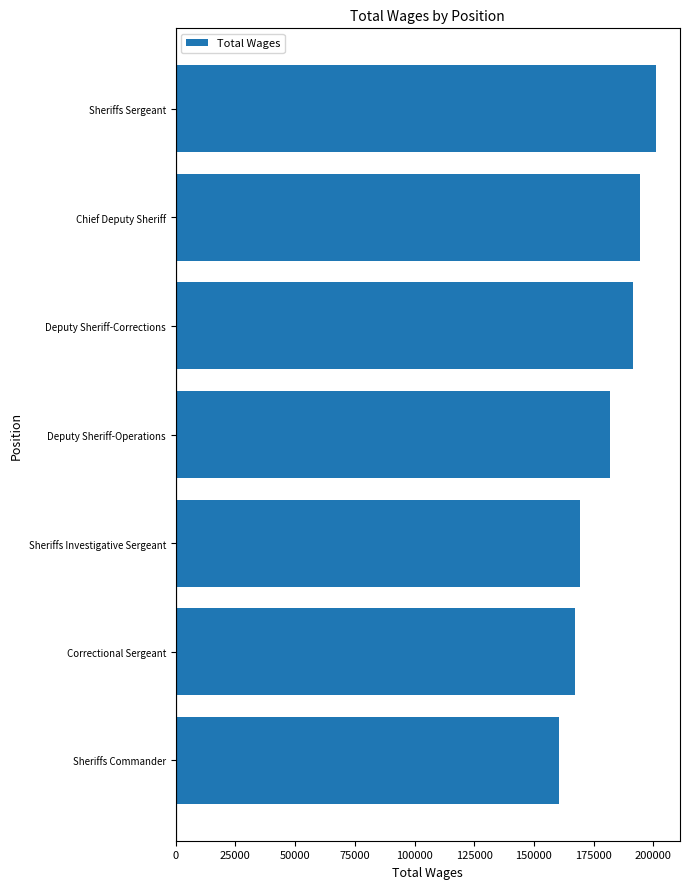

Reading bottom to top, list all the values displayed in this chart.

Sheriffs Commander=160463.0	Correctional Sergeant=167056.0	Sheriffs Investigative Sergeant=169089.5	Deputy Sheriff-Operations=181641.6	Deputy Sheriff-Corrections=191500.0	Chief Deputy Sheriff=194473.0	Sheriffs Sergeant=201097.0